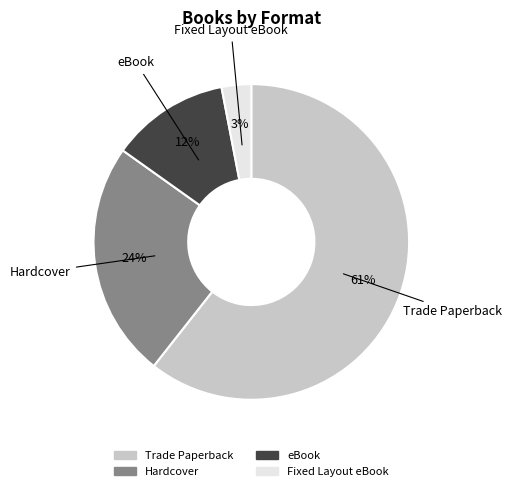

To the nearest percent, what is the combined percentage of eBook and Trade Paperback?

73%